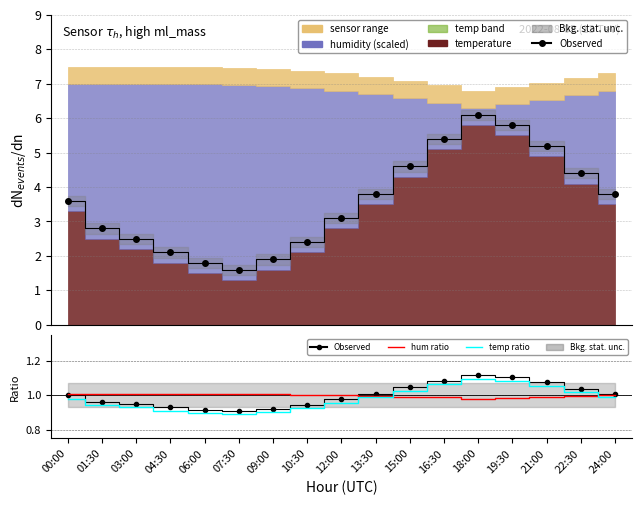

At which category does the chart reach its minimum across all series?

07:30